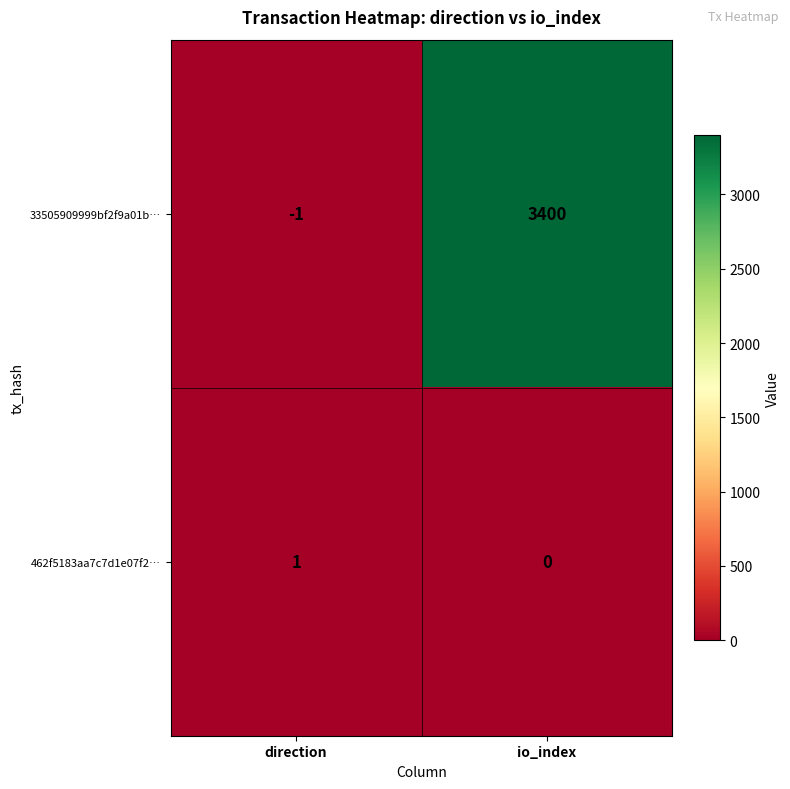

List the series in order of their peak value, lowest first.

462f5183aa7c7d1e07f2…, 33505909999bf2f9a01b…